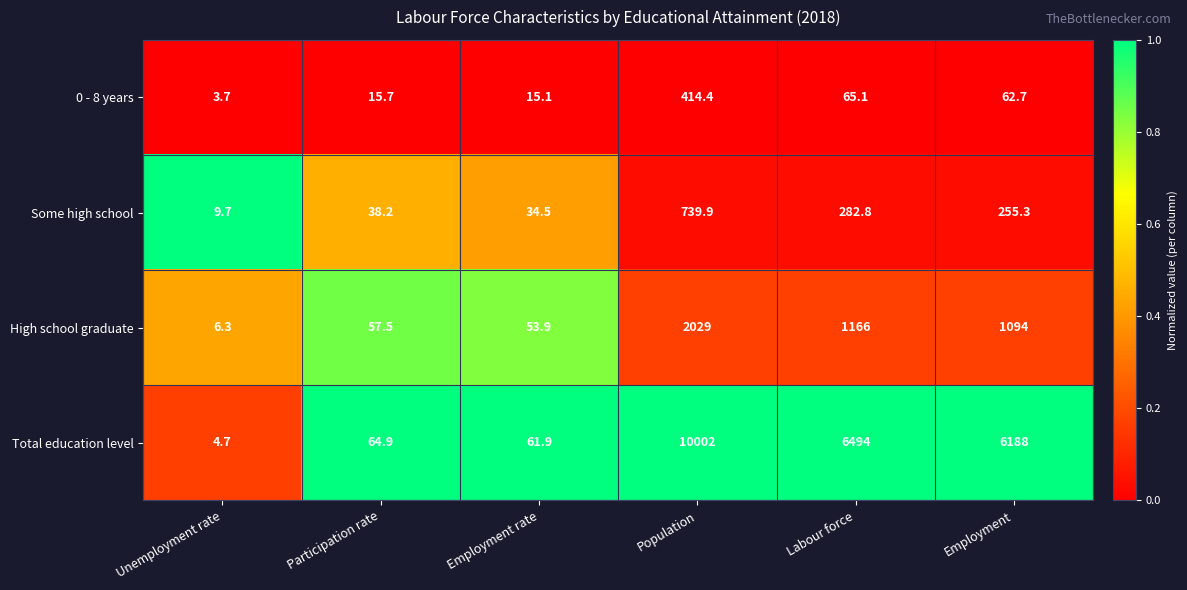

Where is High school graduate nearest to the value 1017?

Employment